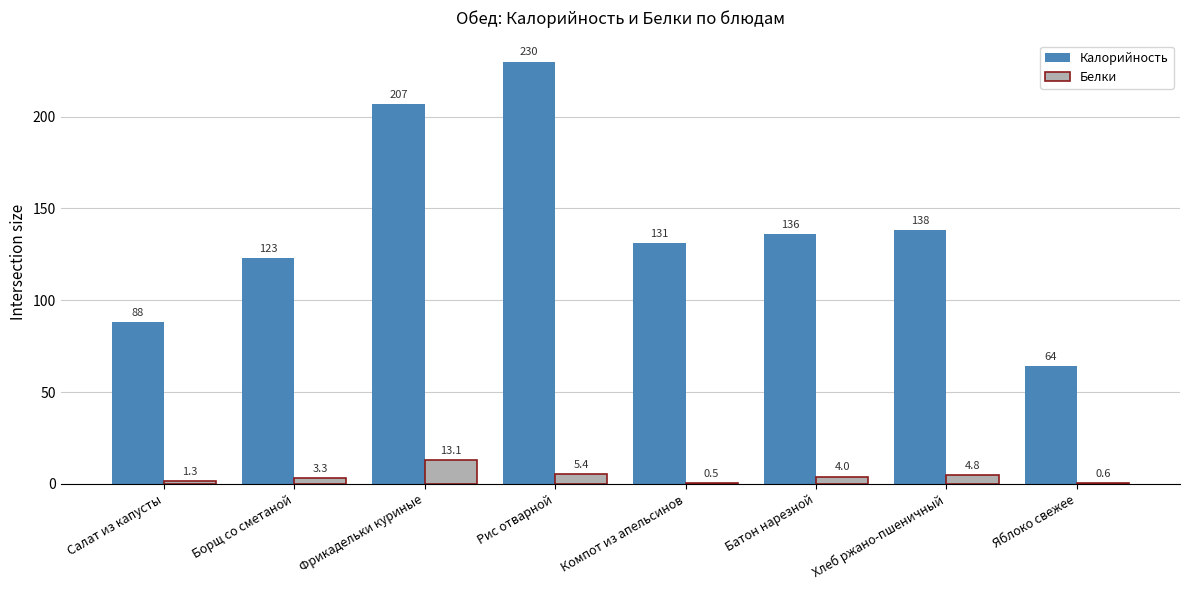

The value of Калорийность at Батон нарезной is 136.0. True or false?

True